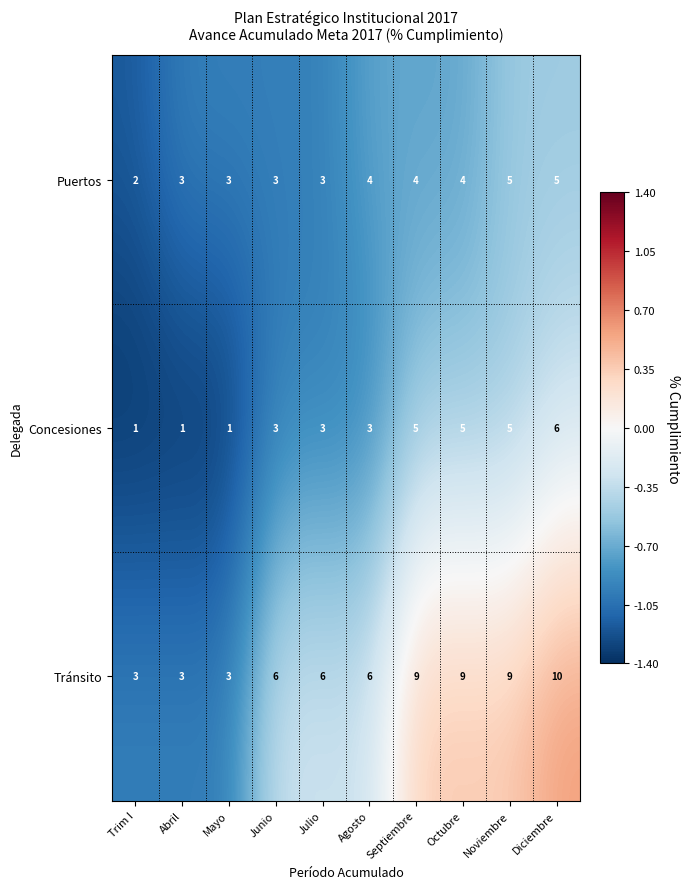

Reading right to left, list all the values displayed in this chart.

Puertos: Diciembre=5	Noviembre=5	Octubre=4	Septiembre=4	Agosto=4	Julio=3	Junio=3	Mayo=3	Abril=3	Trim I=2
Concesiones: Diciembre=6	Noviembre=5	Octubre=5	Septiembre=5	Agosto=3	Julio=3	Junio=3	Mayo=1	Abril=1	Trim I=1
Tránsito: Diciembre=10	Noviembre=9	Octubre=9	Septiembre=9	Agosto=6	Julio=6	Junio=6	Mayo=3	Abril=3	Trim I=3